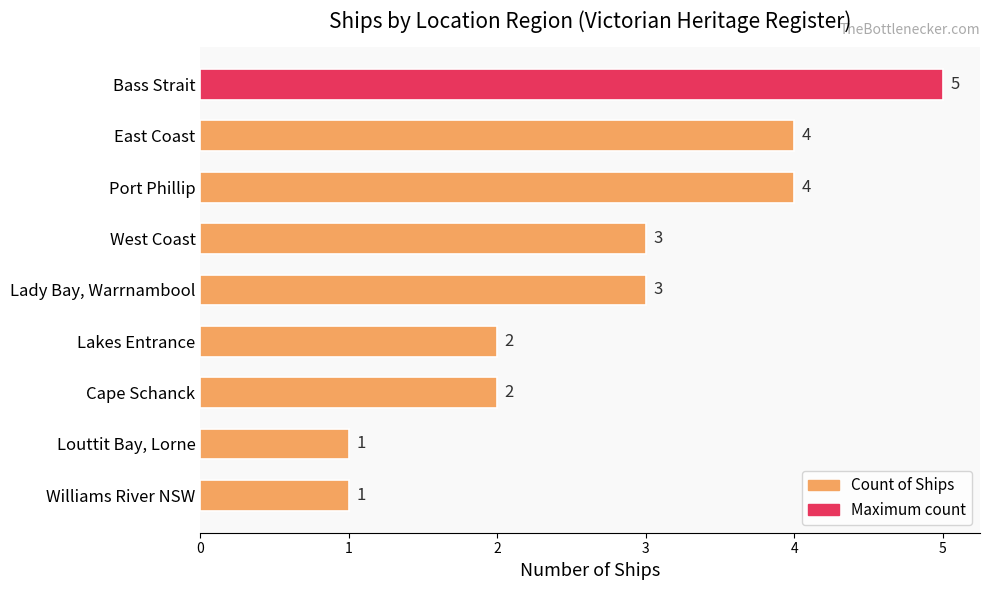

True or false: the data shows 1 at Lakes Entrance.

False